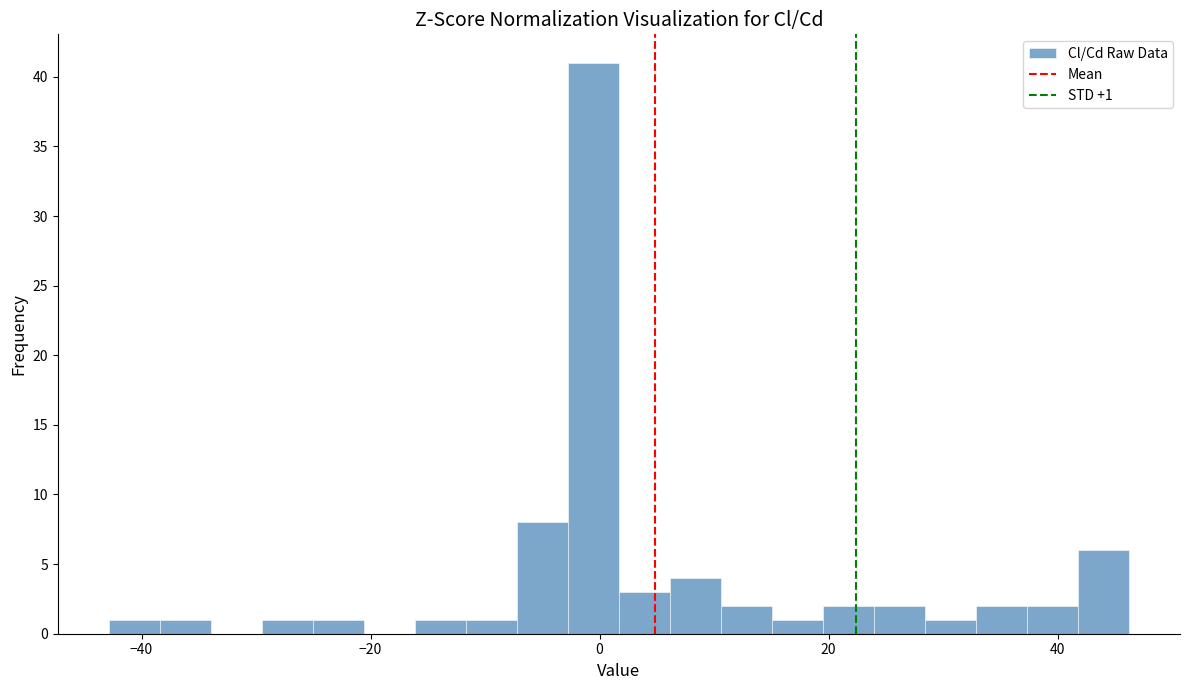

Around what value on the x-axis is the tallest bar? Give the approximate position of its centre, as read against the axis.

0